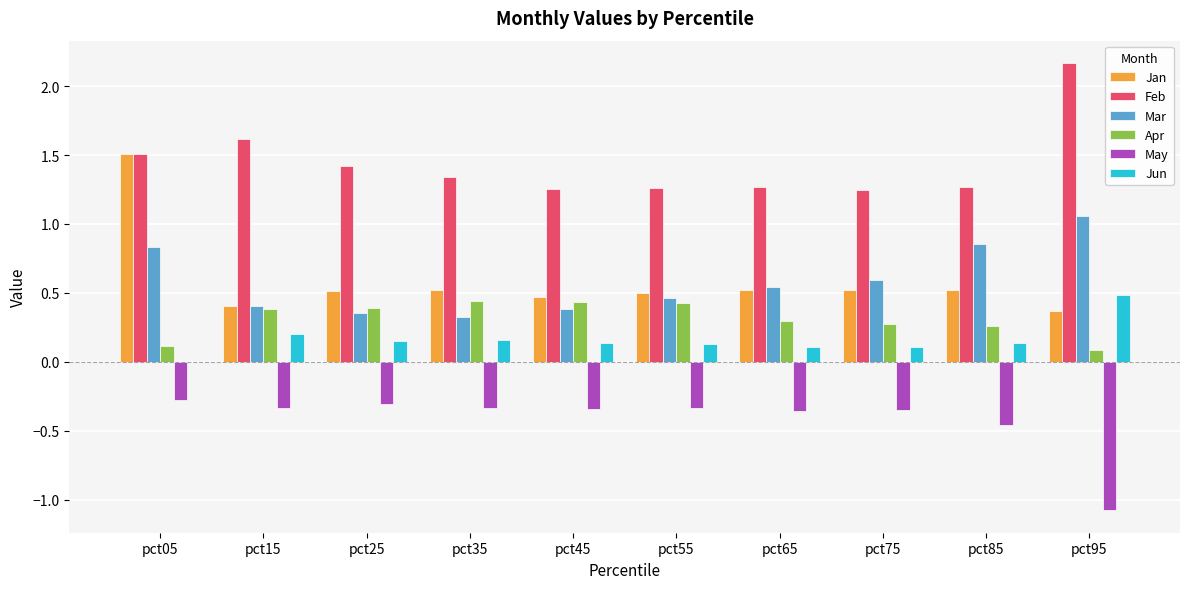

What is the greatest value displayed?

2.2